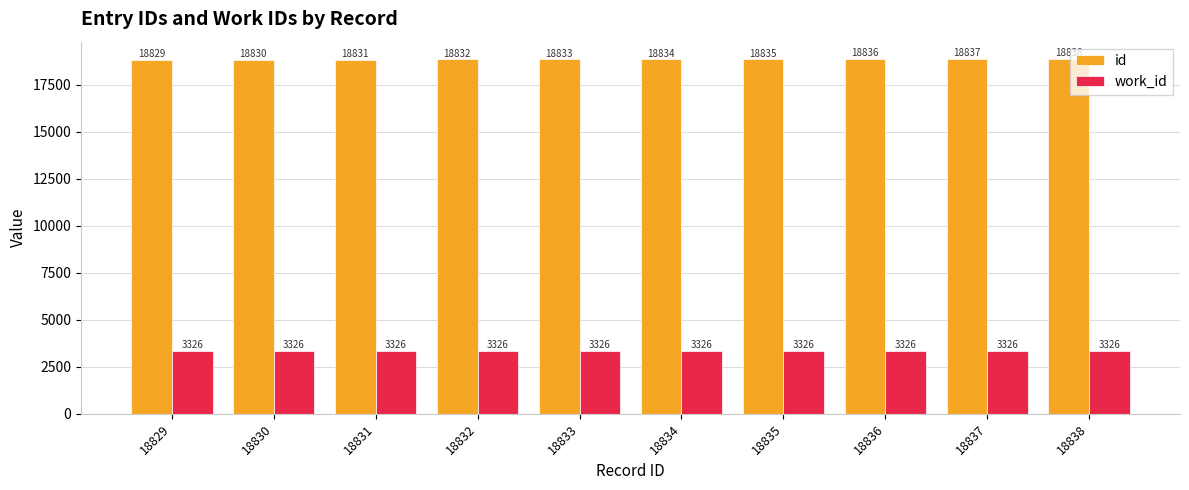

What is the smallest value displayed?

3326